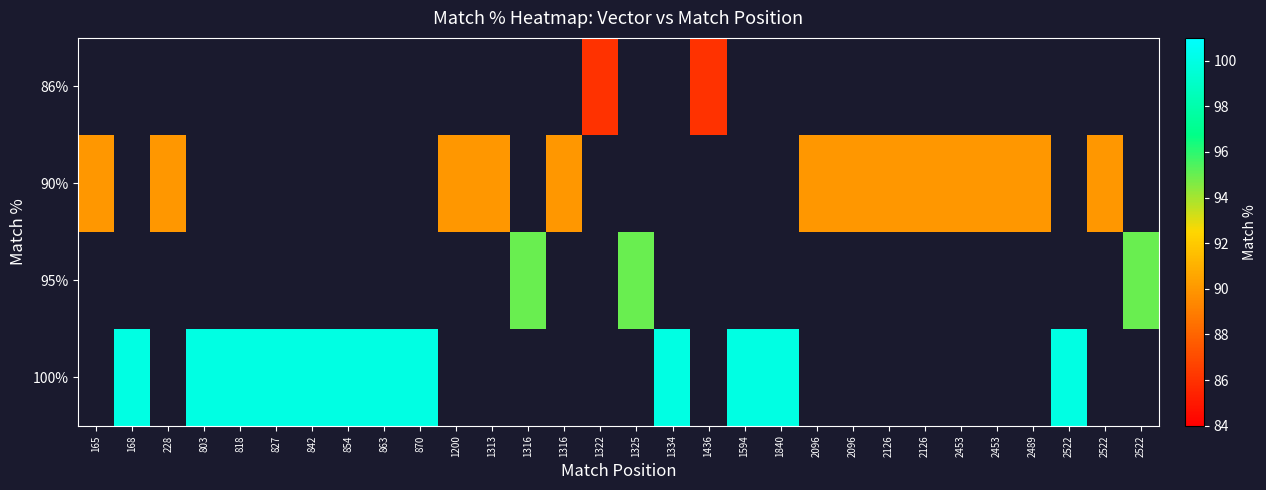

Between 165 and 842, which is larger?

842